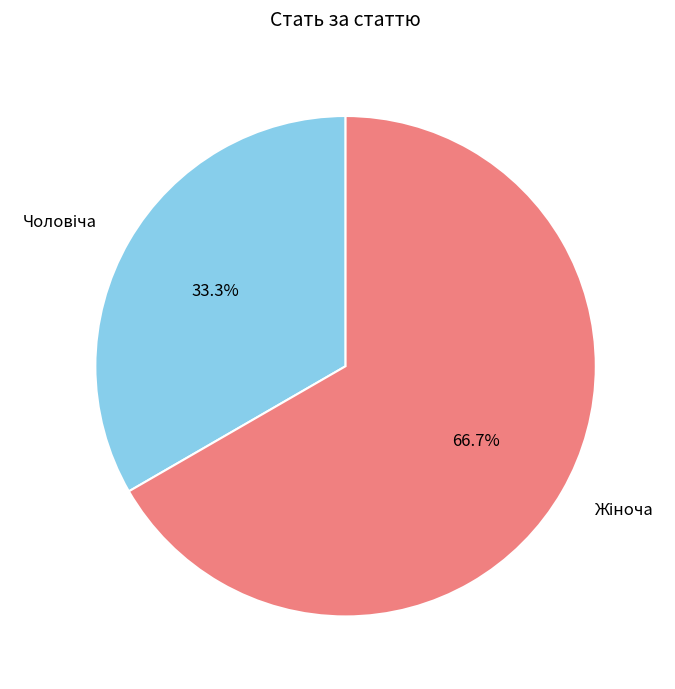

Is there any slice that represents more than half of the pie?

Yes